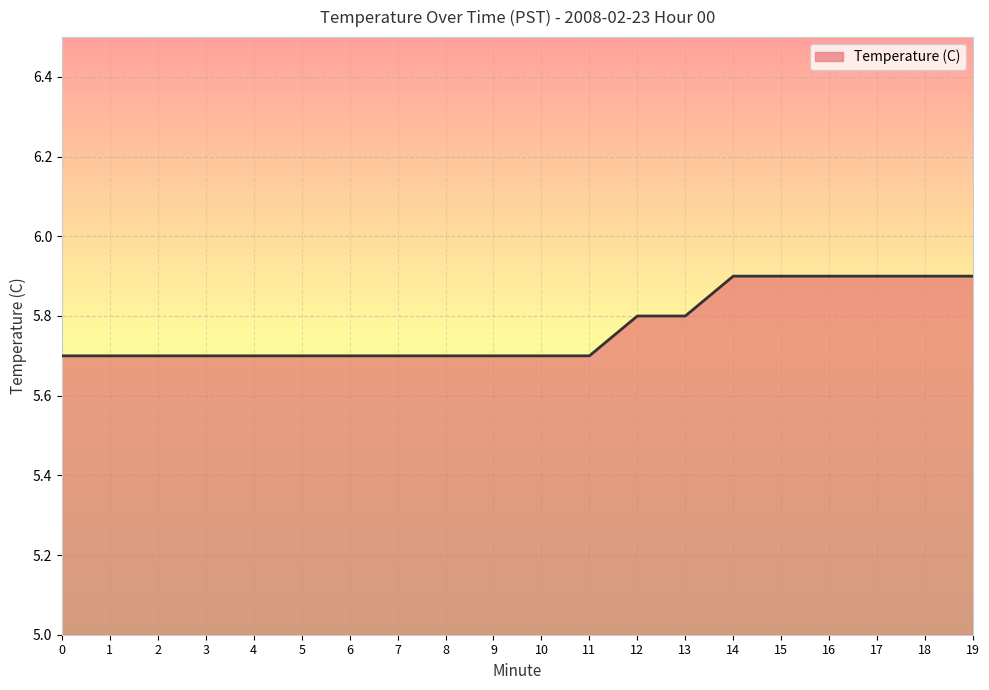

Reading right to left, what are all the values shown in this chart?

19=5.9	18=5.9	17=5.9	16=5.9	15=5.9	14=5.9	13=5.8	12=5.8	11=5.7	10=5.7	9=5.7	8=5.7	7=5.7	6=5.7	5=5.7	4=5.7	3=5.7	2=5.7	1=5.7	0=5.7